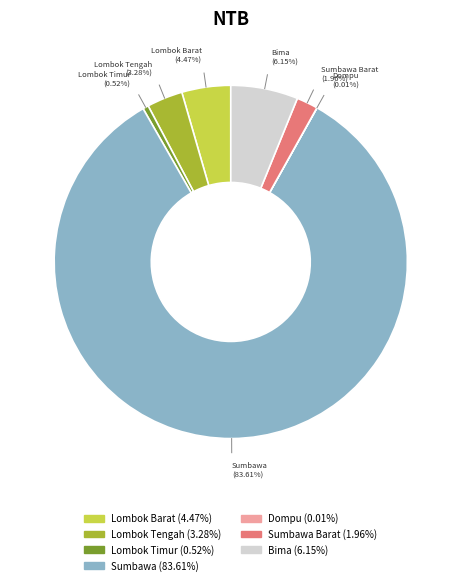

To the nearest percent, what is the average slice percentage?

14%